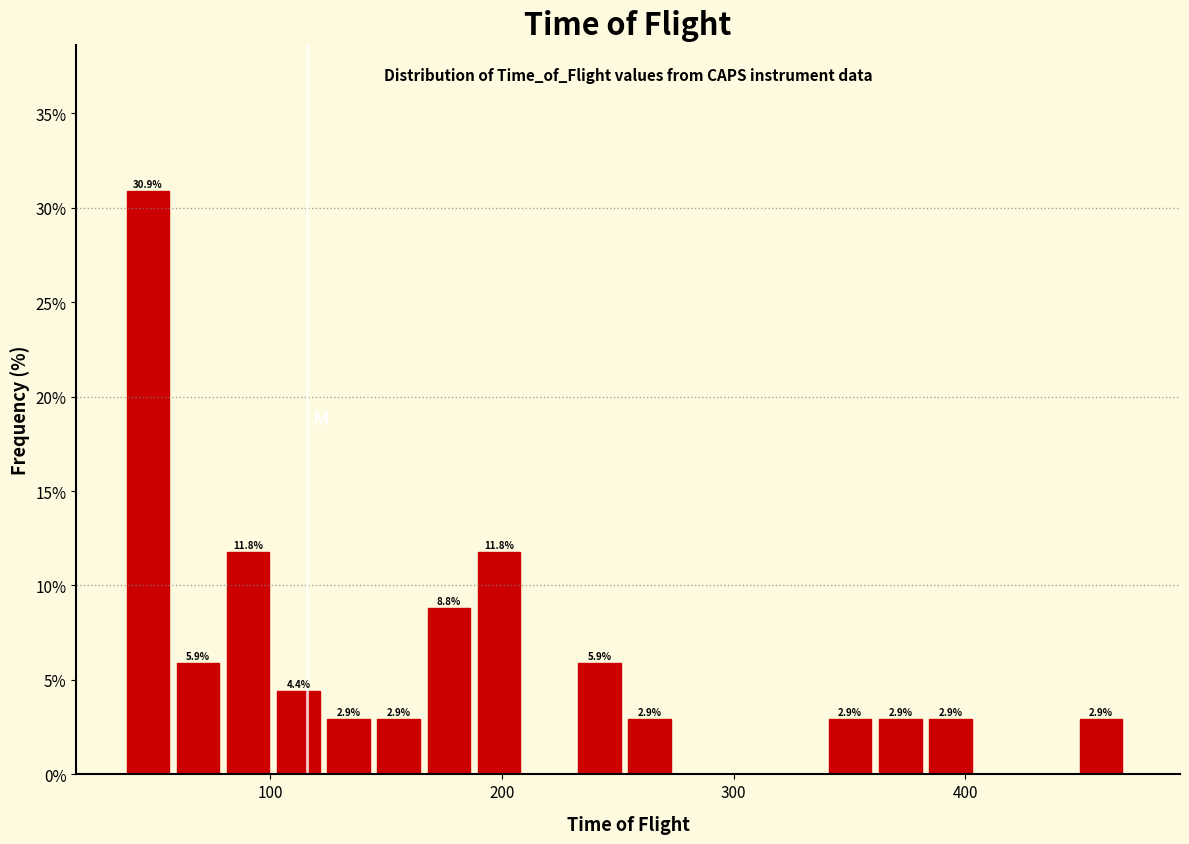

Read against the x-axis, roughly where is the centre of the tallest bar?

50